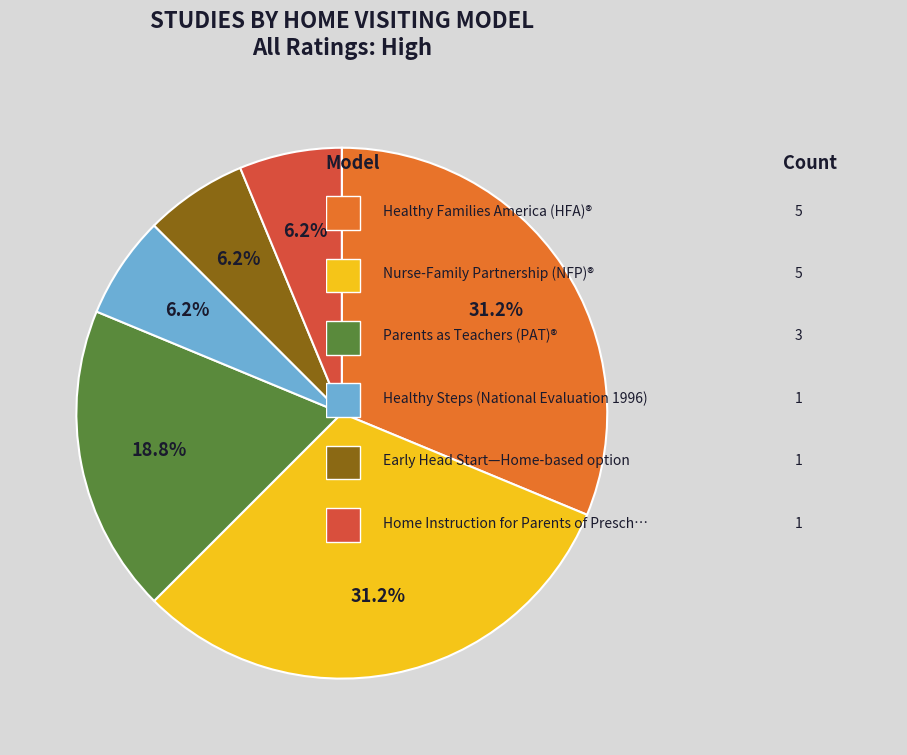

Is there any slice that represents more than half of the pie?

No